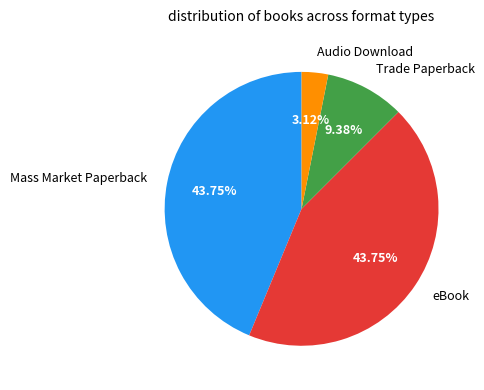

Does any single category account for the majority?

No